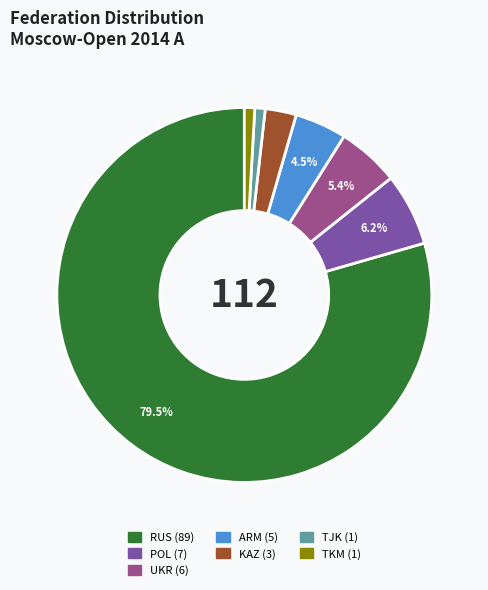

Do ARM and KAZ together represent more than half of the pie?

No